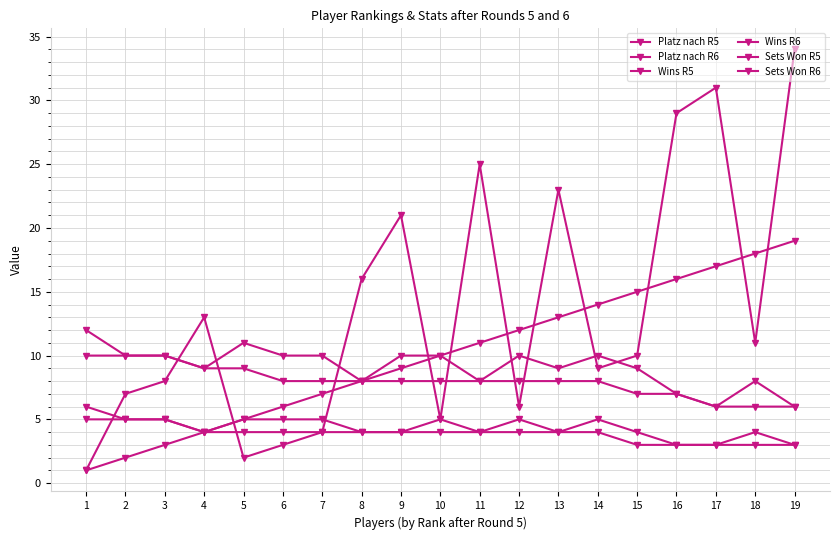

How many categories are shown in the chart?

19